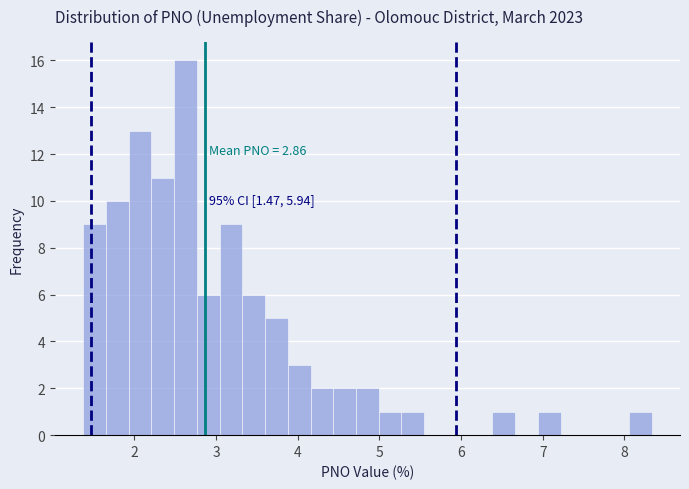

Around what value on the x-axis is the tallest bar? Give the approximate position of its centre, as read against the axis.

2.6